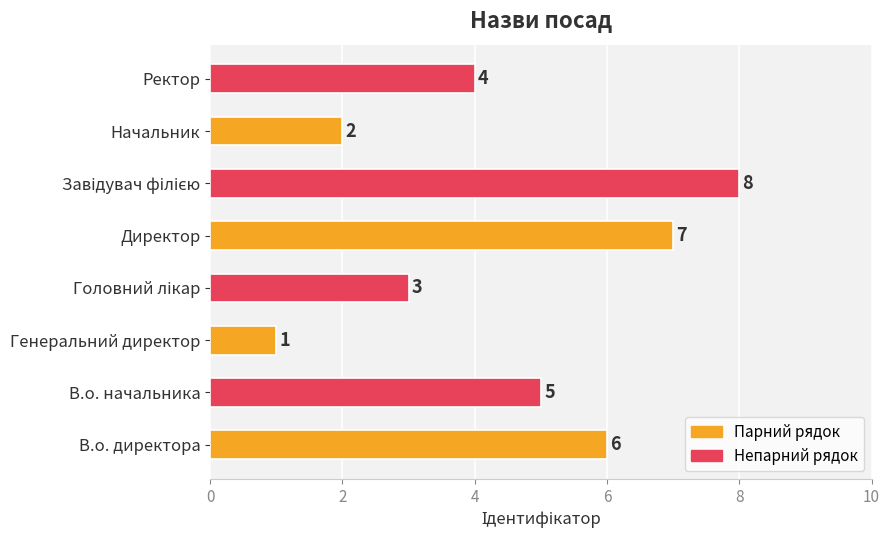

Count the values in the range 3 to 7.

5